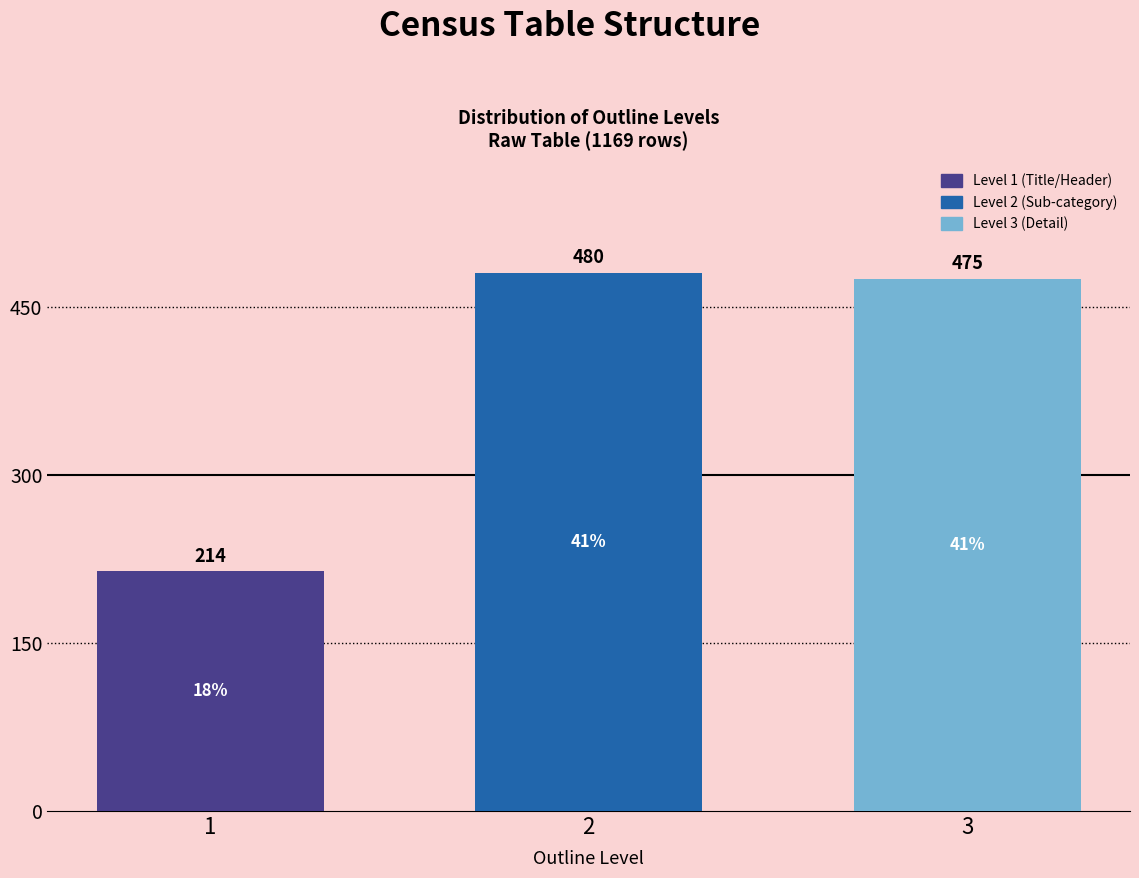

Reading right to left, extract all data points from this chart.

475	480	214